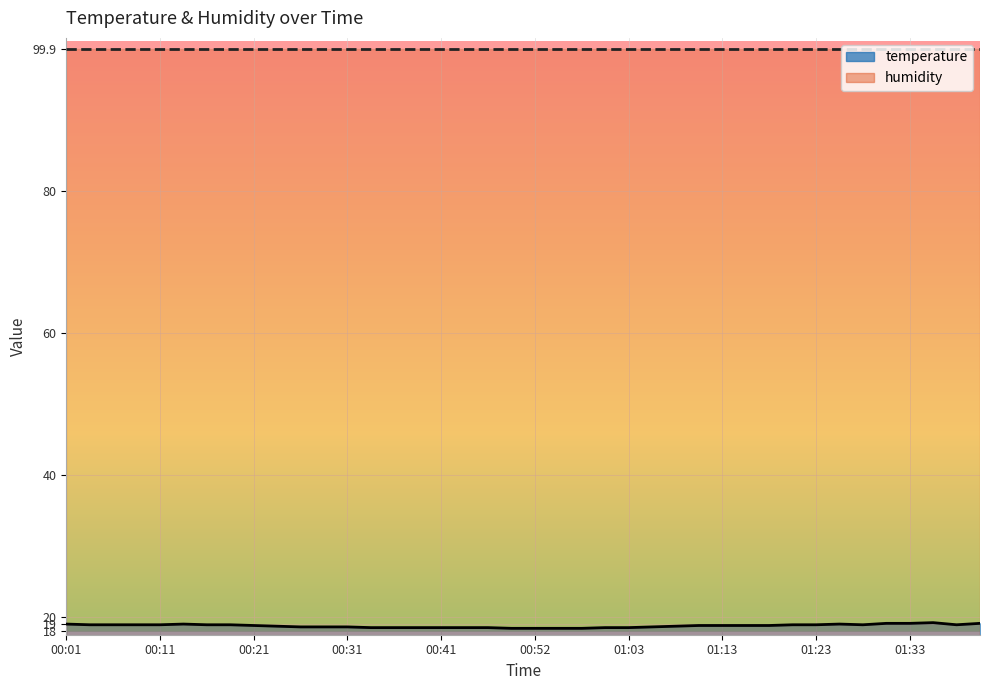

Reading right to left, extract all data points from this chart.

19.1	18.9	19.2	19.1	19.1	18.9	19.0	18.9	18.9	18.8	18.8	18.8	18.8	18.7	18.6	18.5	18.5	18.4	18.4	18.4	18.4	18.5	18.5	18.5	18.5	18.5	18.5	18.6	18.6	18.6	18.7	18.8	18.9	18.9	19.0	18.9	18.9	18.9	18.9	19.0